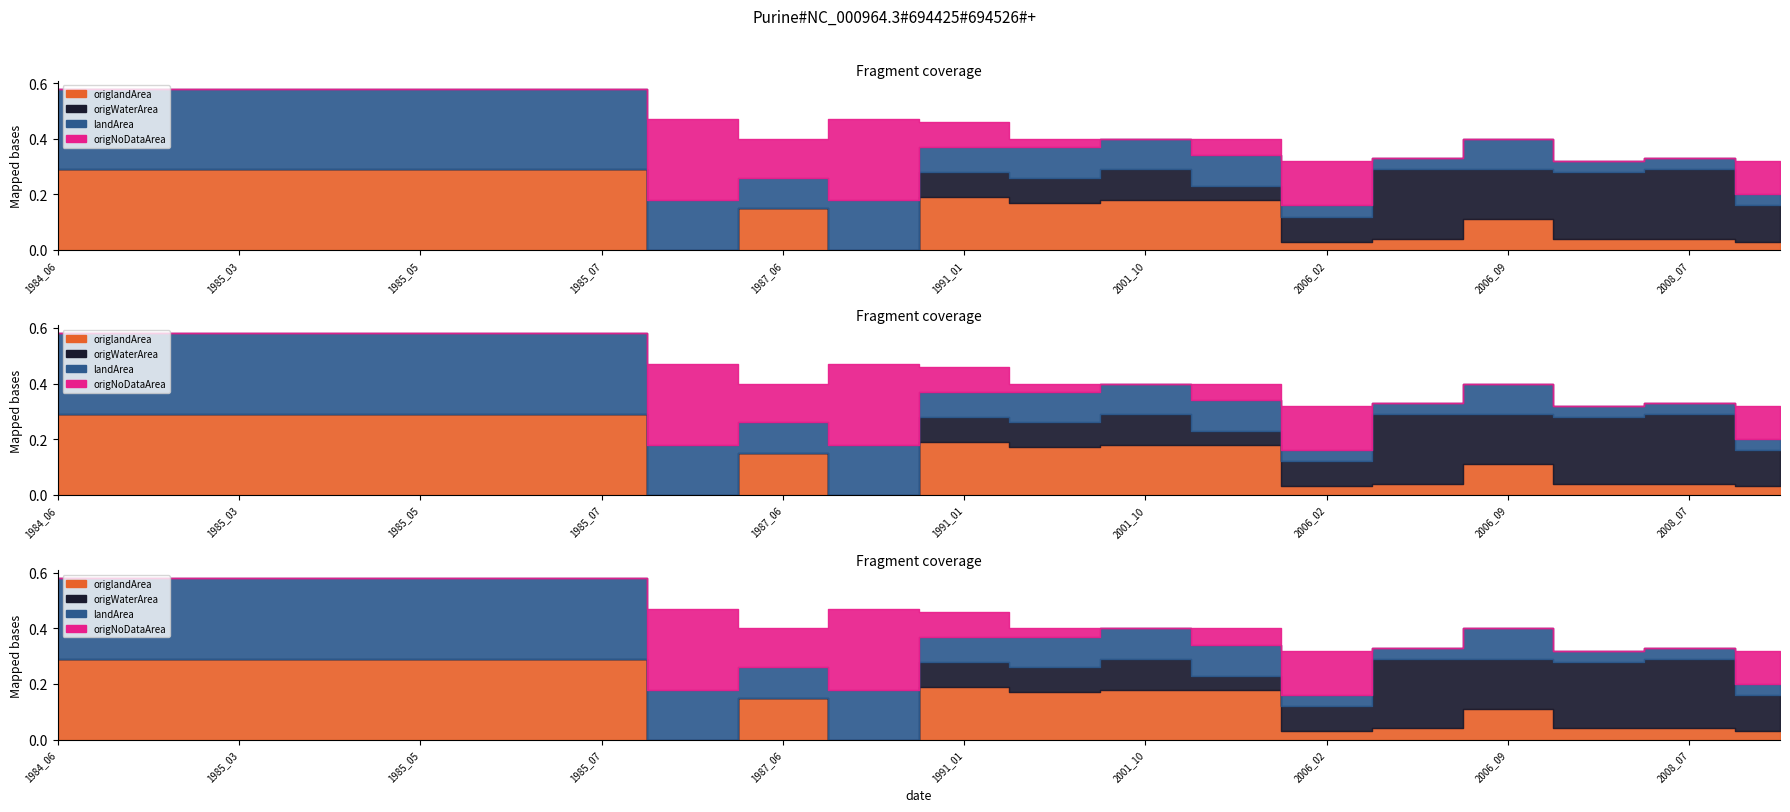

True or false: origWaterArea and origlandArea cross at least once.

True